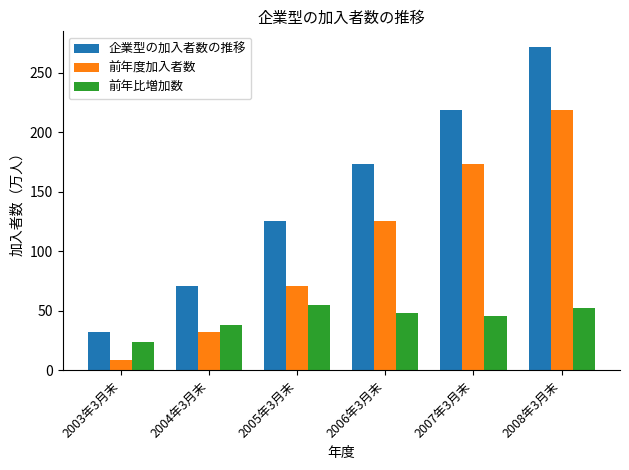

At which category is the sum across all series the highest?

2008年3月末